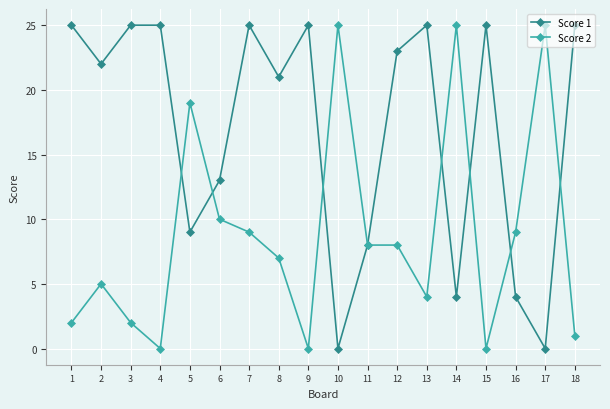

How many series are shown in this chart?

2